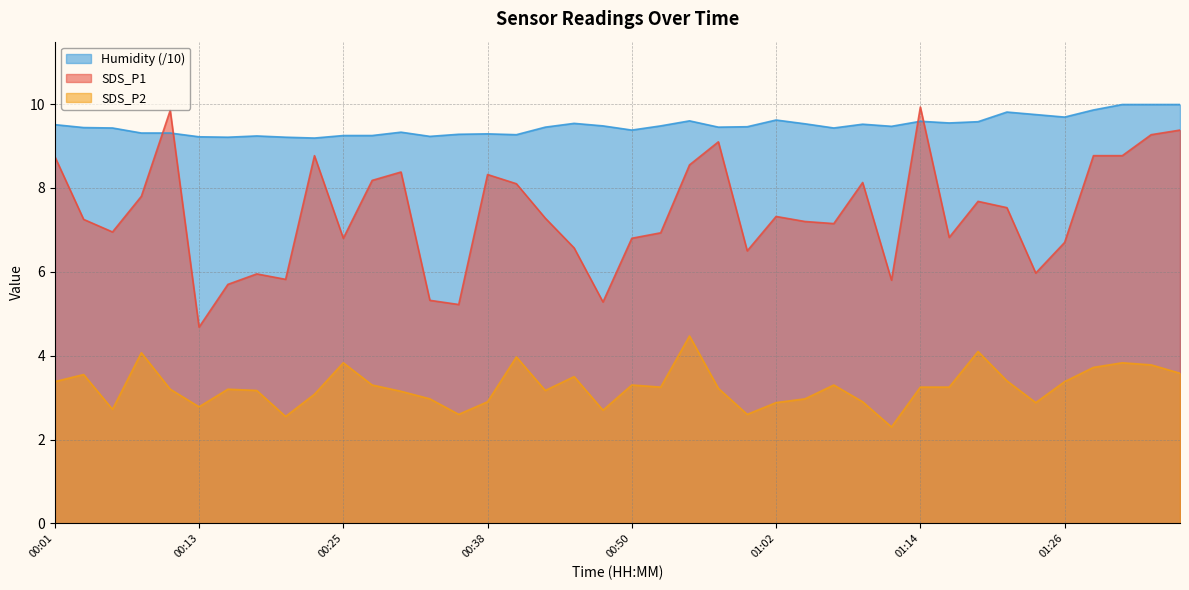

What is the label of the 38th point from the left?

01:31